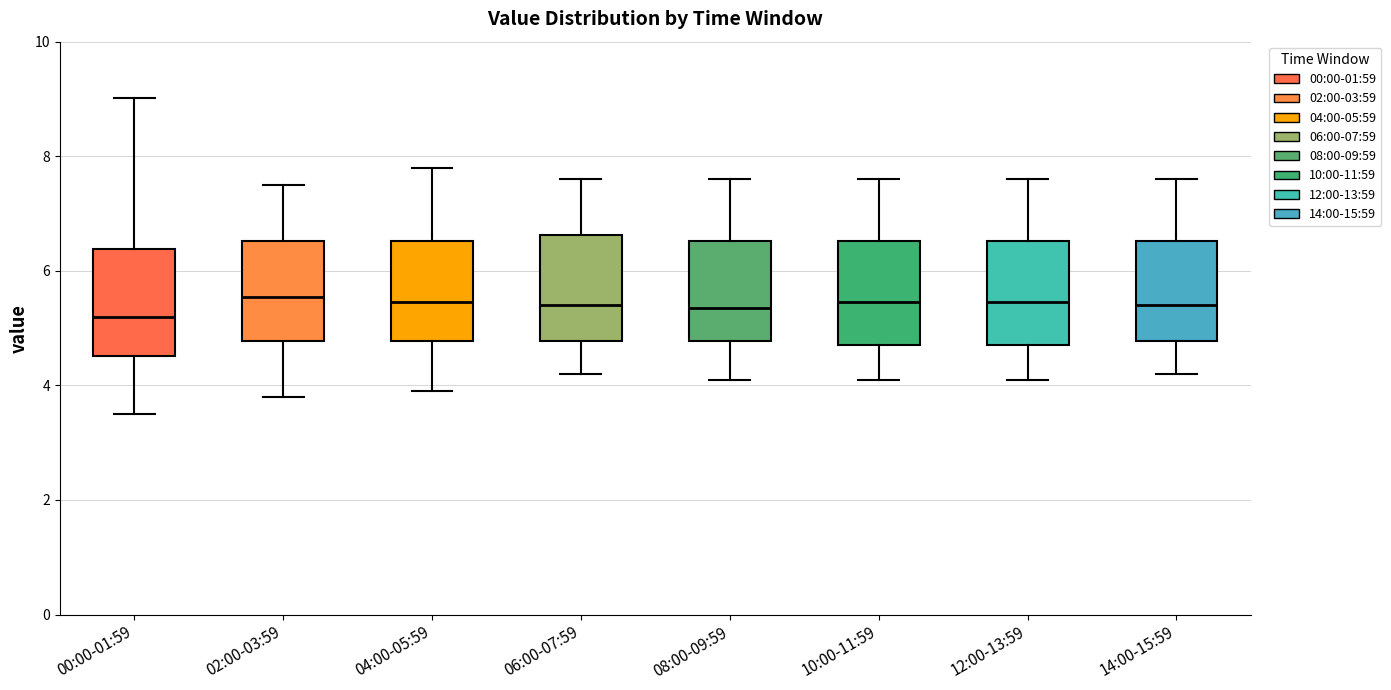

Where is the lower edge of the box for 06:00-07:59 on the y-axis? The values are not printed on the chart, so give them approximately, as read against the axis.

4.8